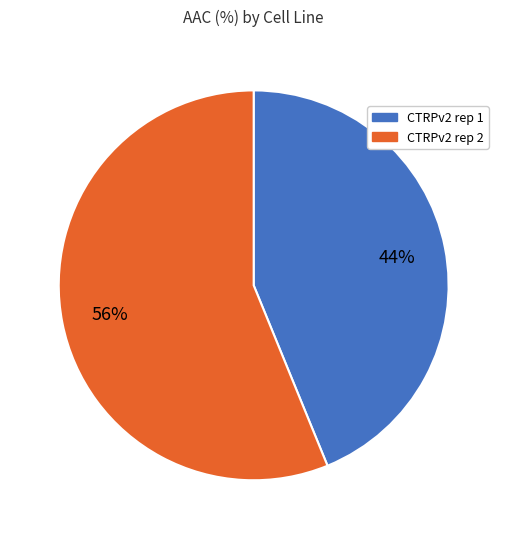

Is the sum of CTRPv2 rep 2 and CTRPv2 rep 1 greater than half?

Yes